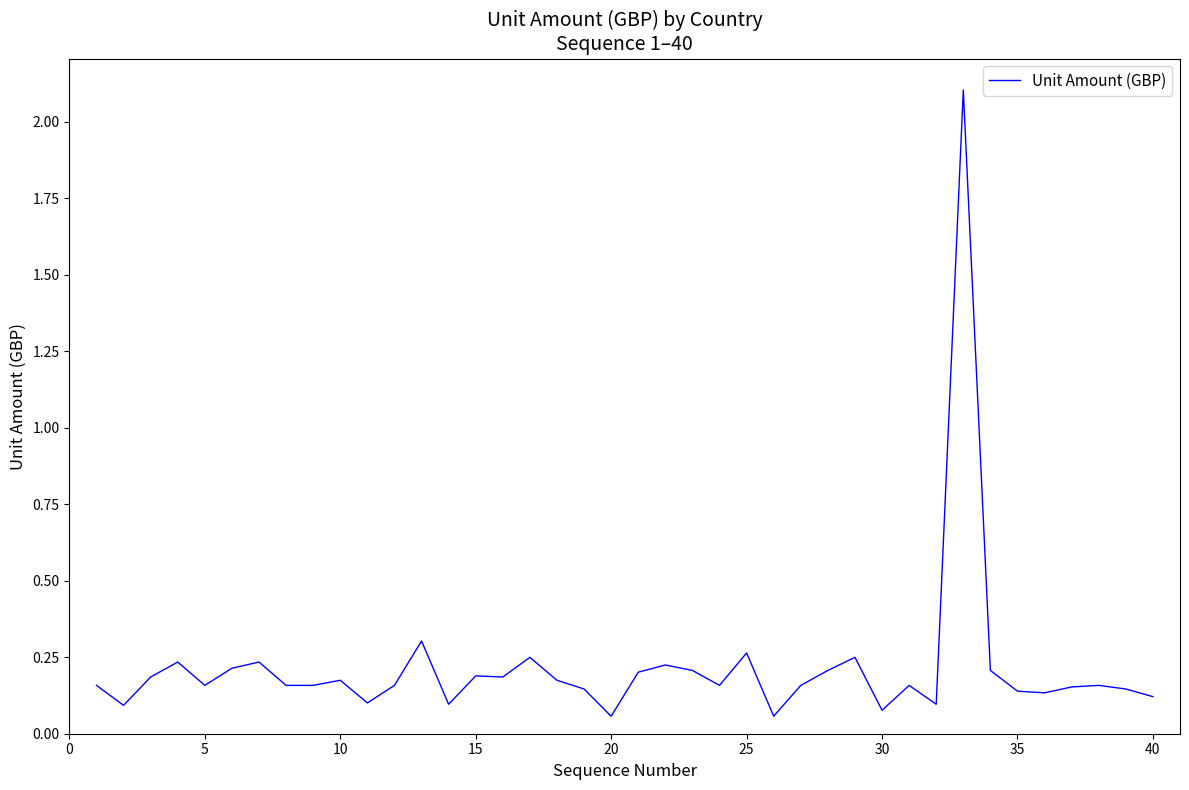

What is the maximum value shown in the chart?

2.1